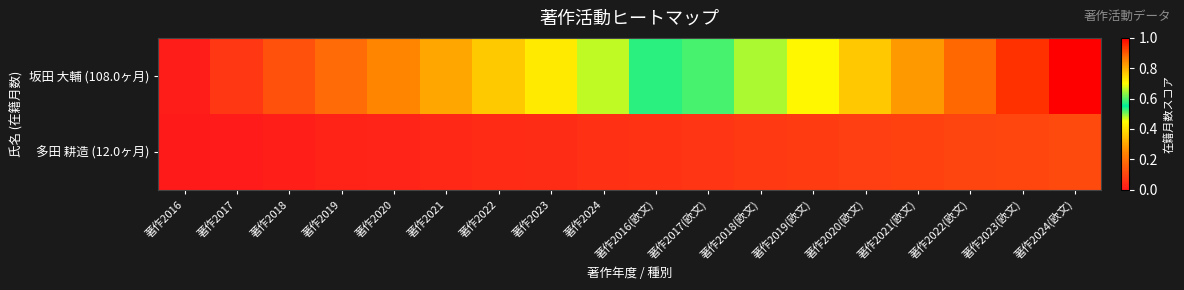

Rank the series by their average value, from lowest to highest.

多田 耕造 (12.0ヶ月), 坂田 大輔 (108.0ヶ月)